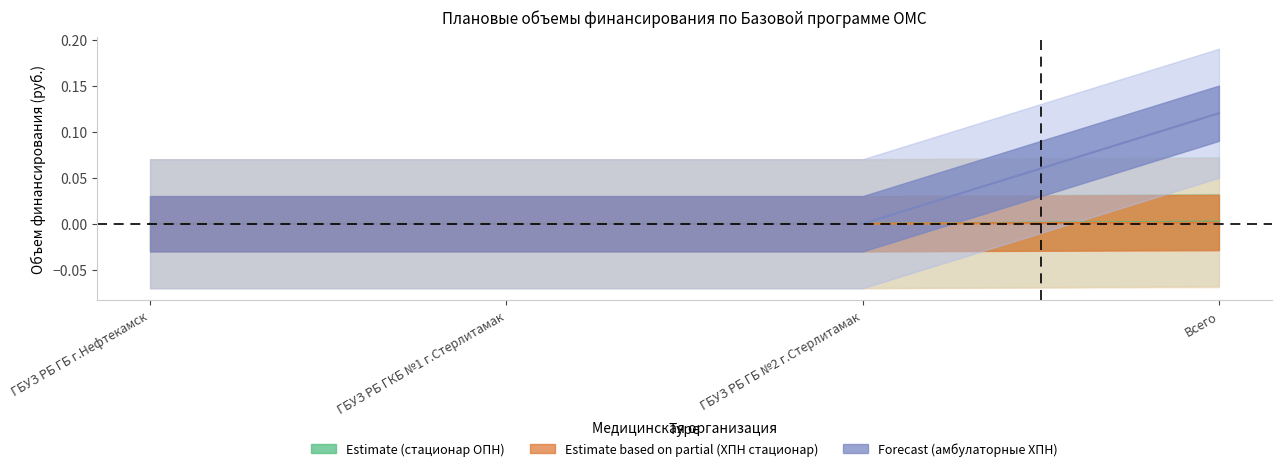

At which label is в амбулаторных условиях (ОПН) closest to 0?

ГБУЗ РБ ГБ г.Нефтекамск